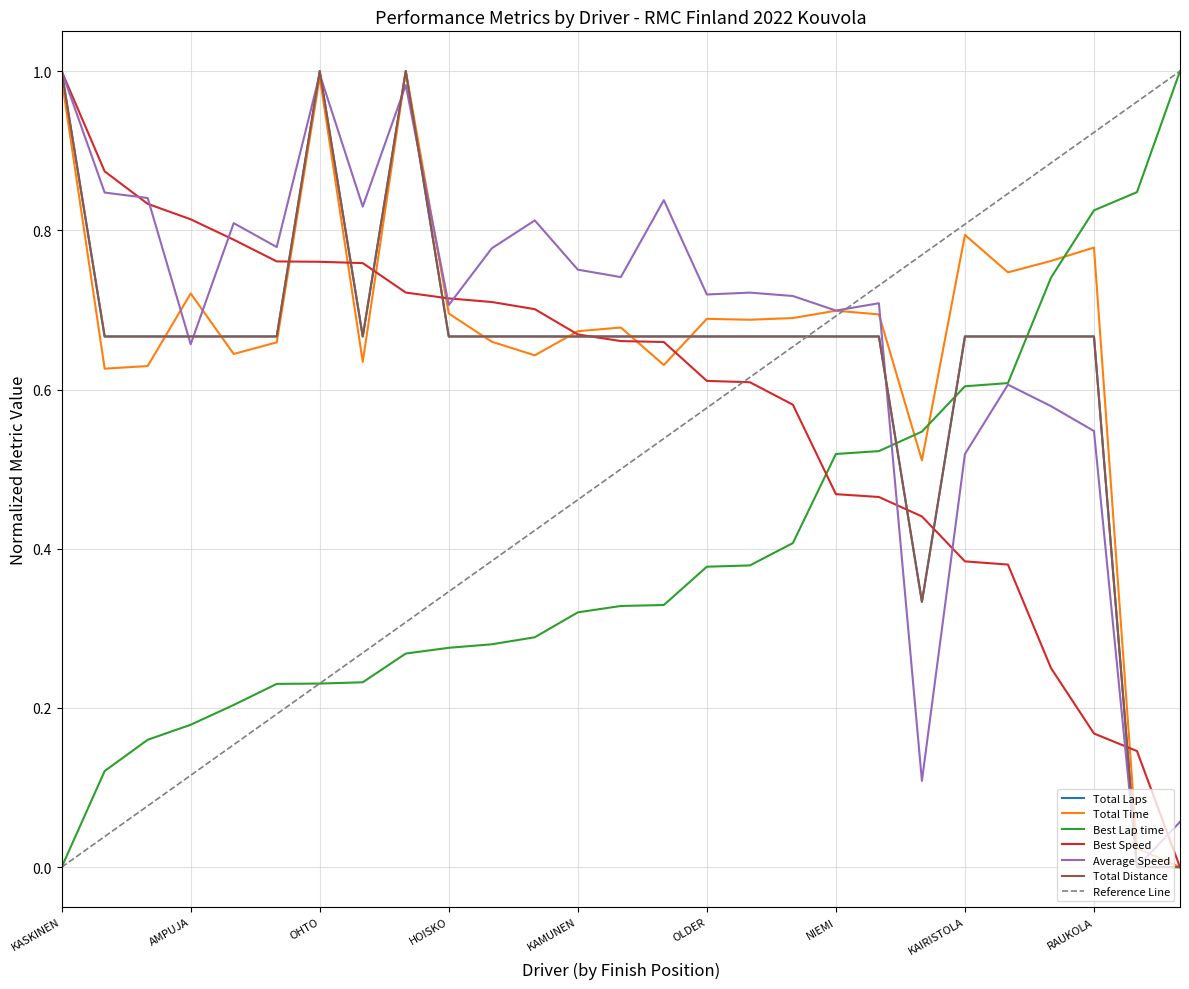

How many categories are shown in the chart?

27